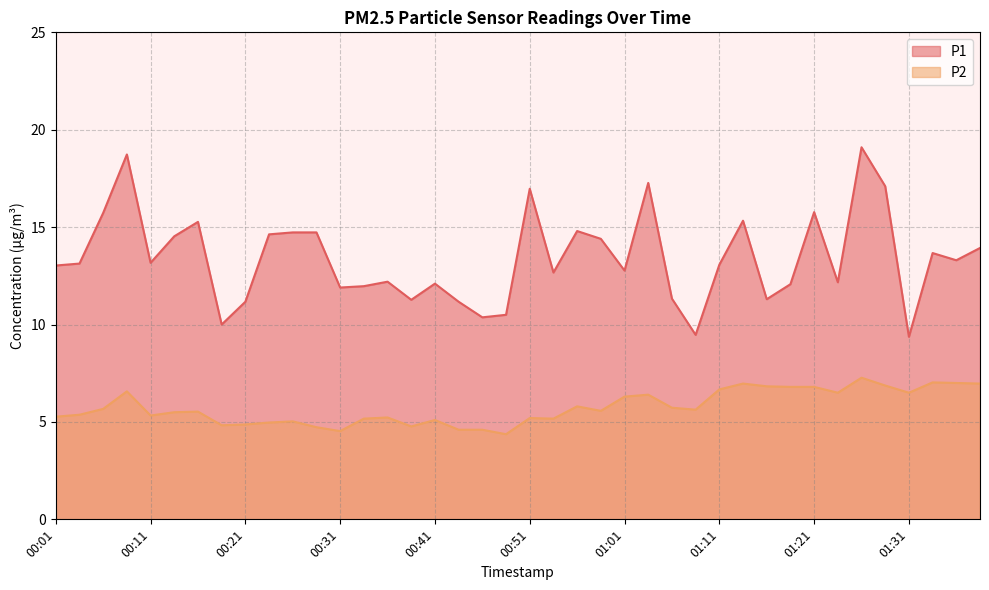

The P1 series shows 10.0 at 00:19. True or false?

True